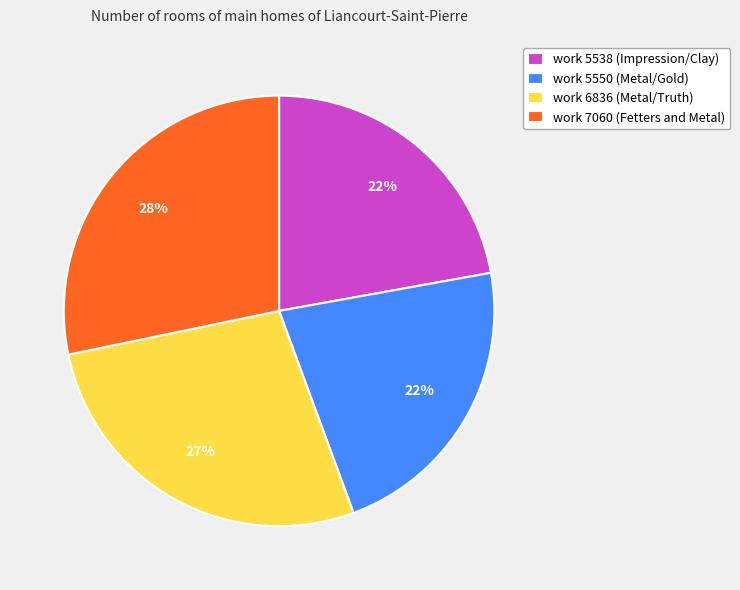

Which has a higher value, work 7060 (Fetters and Metal) or work 6836 (Metal/Truth)?

work 7060 (Fetters and Metal)